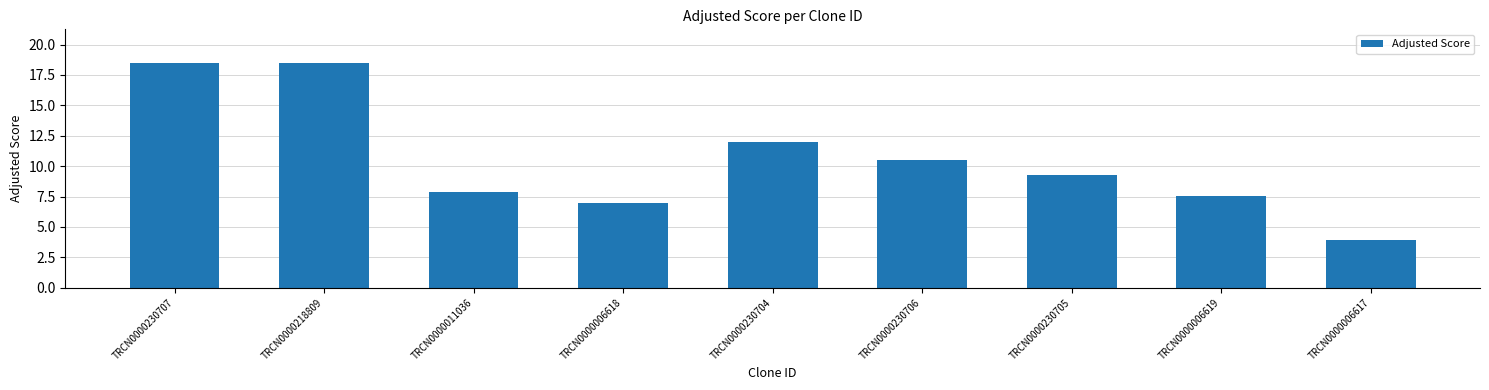

What is the label of the 6th bar from the left?

TRCN0000230706